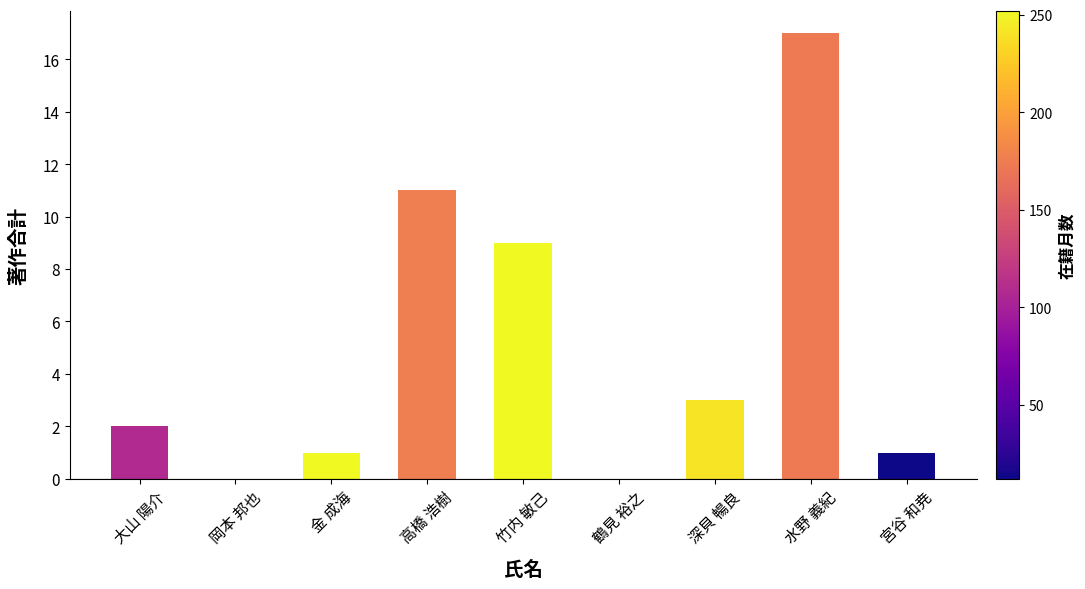

Reading left to right, extract all data points from this chart.

大山 陽介=2	岡本 邦也=0	金 成海=1	高橋 浩樹=11	竹内 敏己=9	鶴見 裕之=0	深貝 暢良=3	水野 義紀=17	宮谷 和尭=1